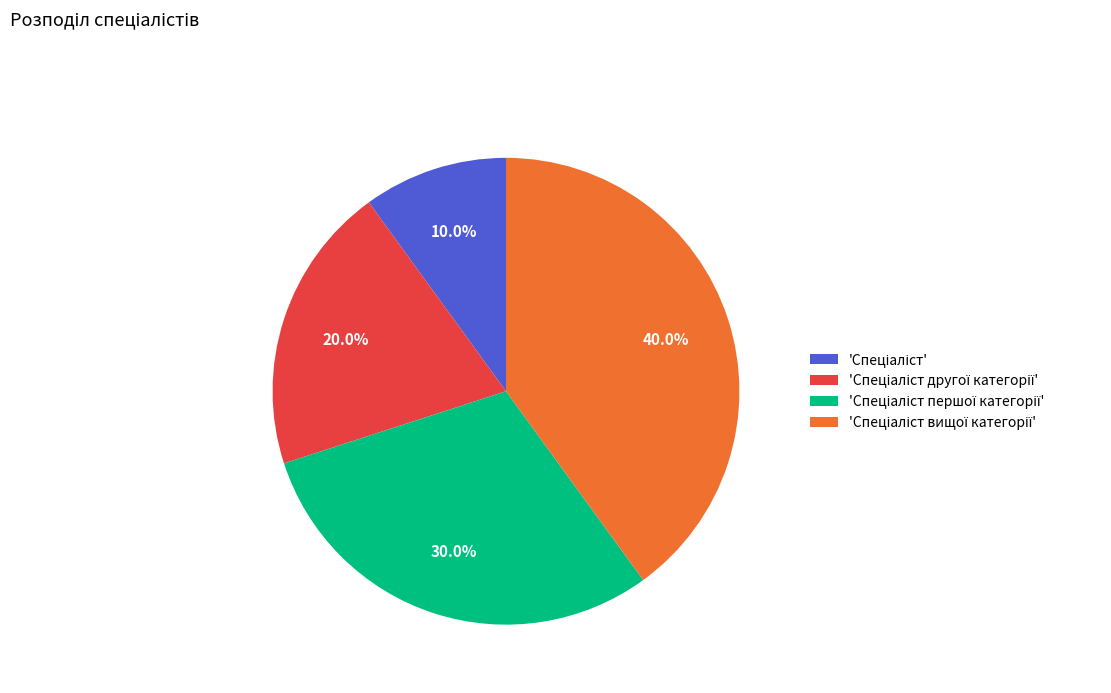

Is there any slice that represents more than half of the pie?

No